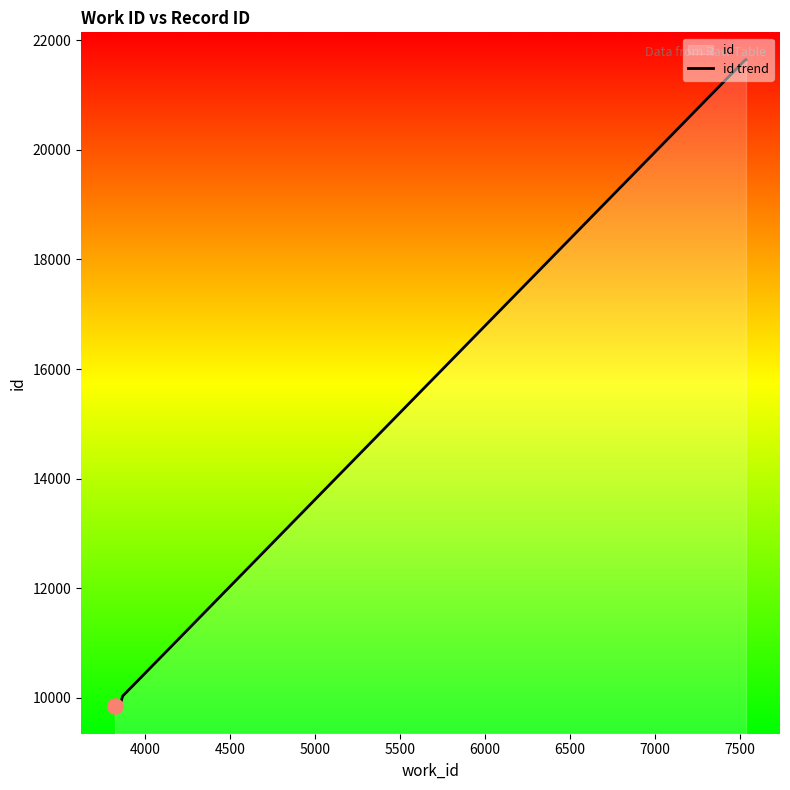

What is the difference between the second highest and minimum values?

11794